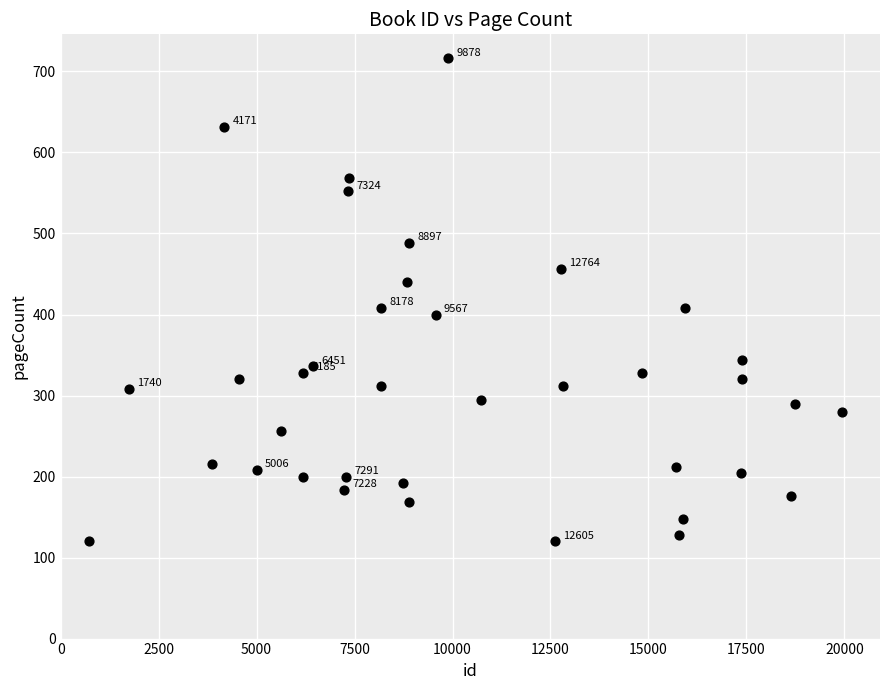

What is the range of X values (max minus min)?

19219